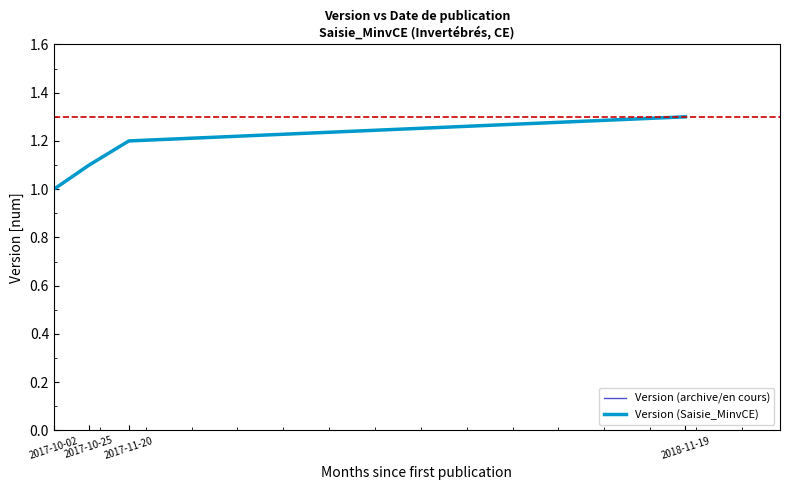

Is it true that Version (archive/en cours) equals 1.3 at 2017-10-02?

False